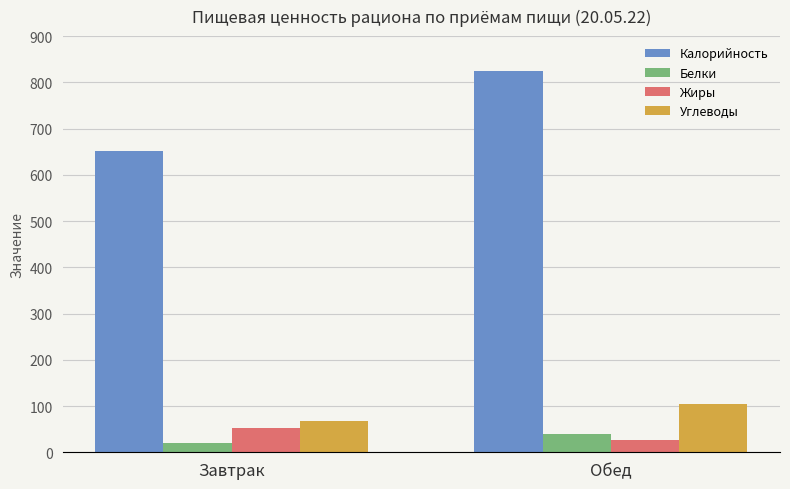

How many series are shown in this chart?

4